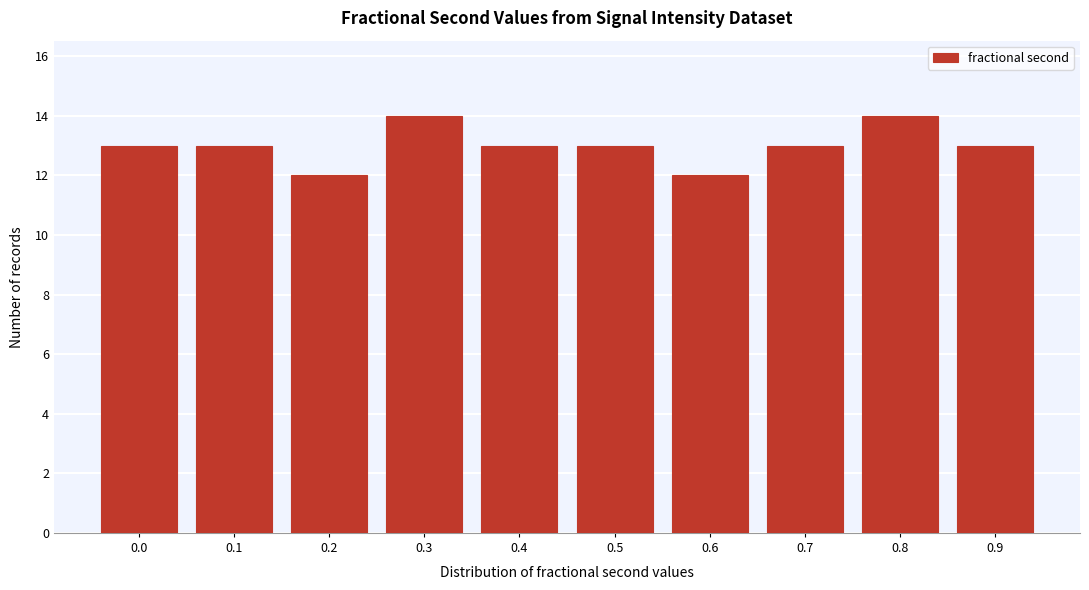

Reading left to right, what are all the values shown in this chart?

13	13	12	14	13	13	12	13	14	13